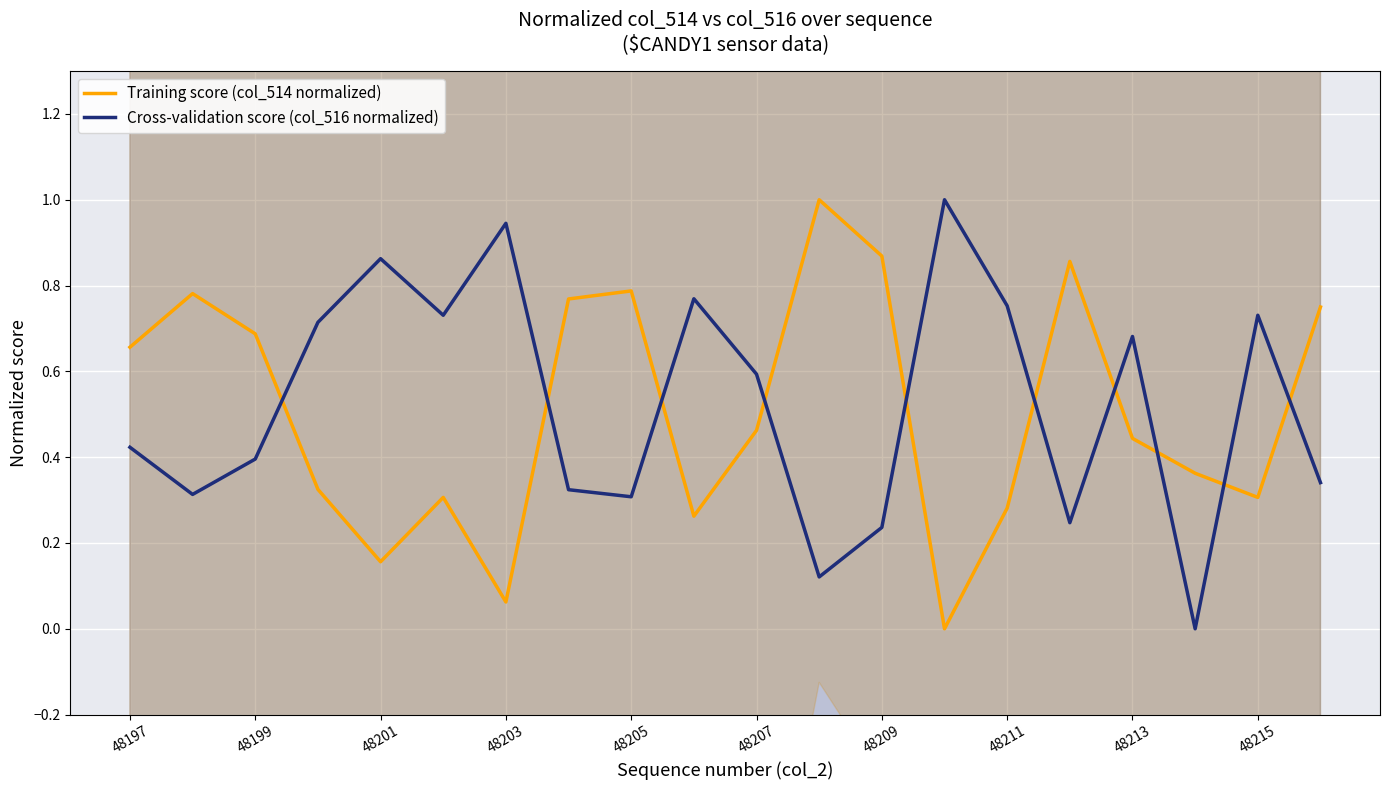

How many lines are shown in the chart?

2